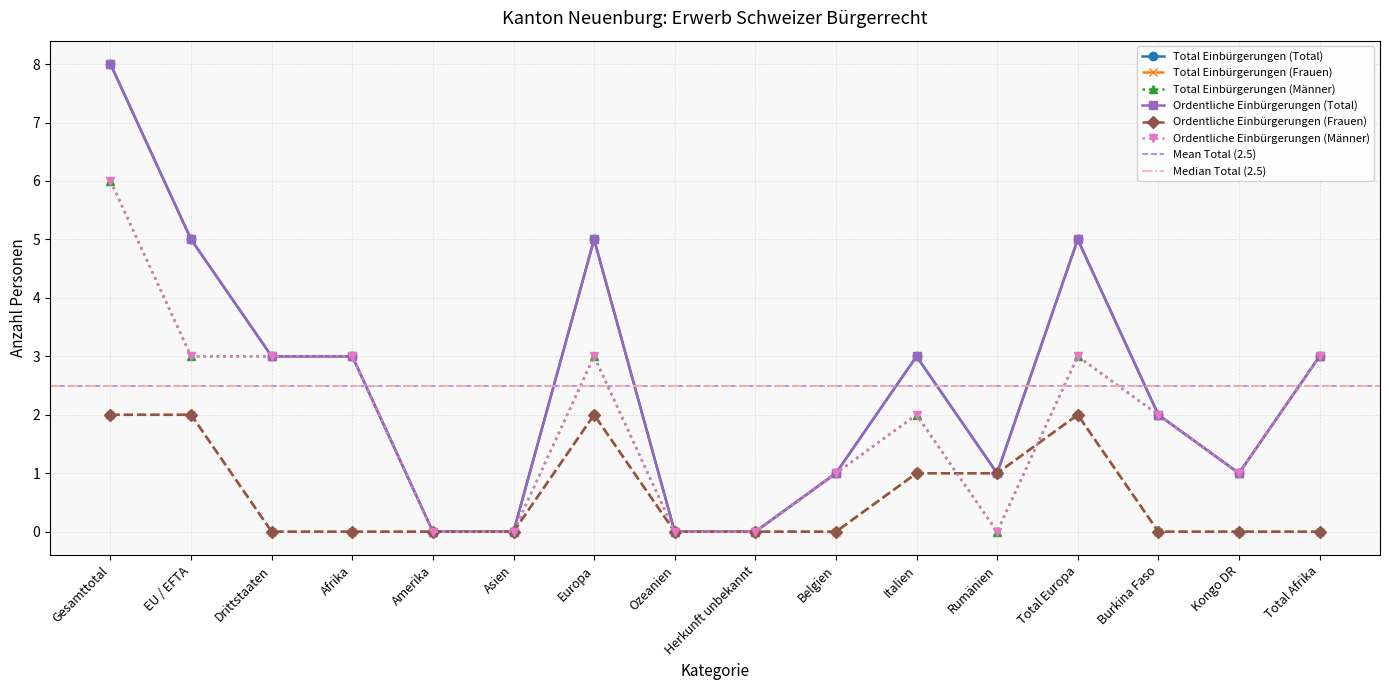

What is the maximum value for Total Einbürgerungen (Männer)?

6